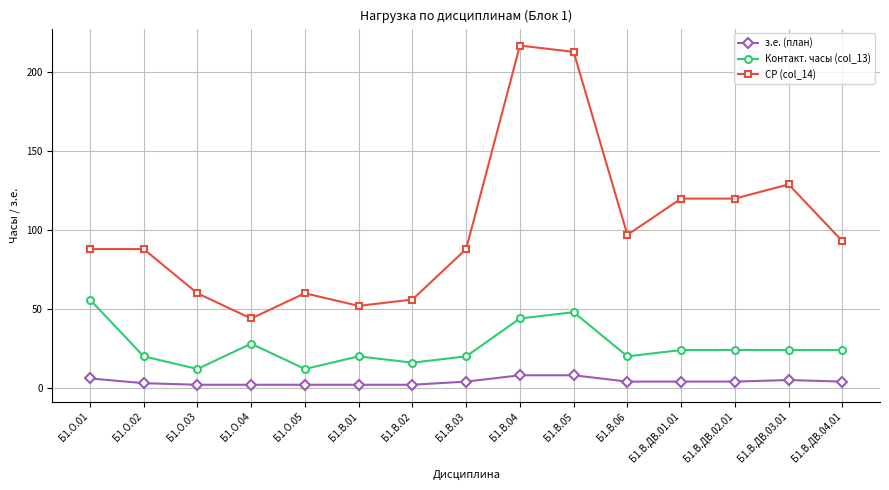

True or false: Контакт. часы (col_13) and СР (col_14) intersect in this chart.

False